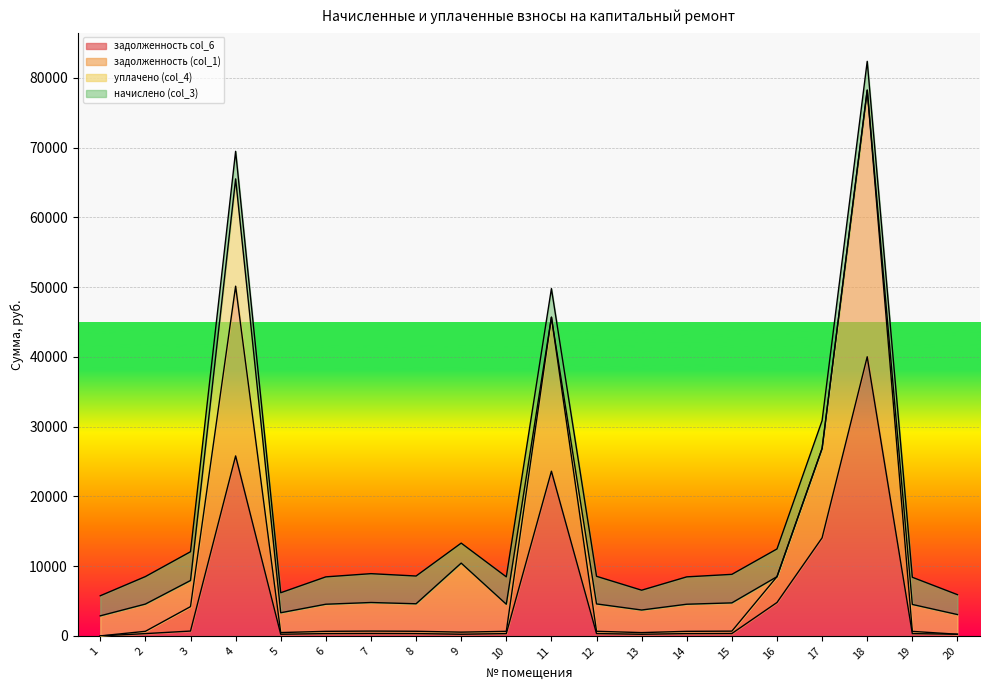

Where is the first local minimum for задолженность (col_1)?

5